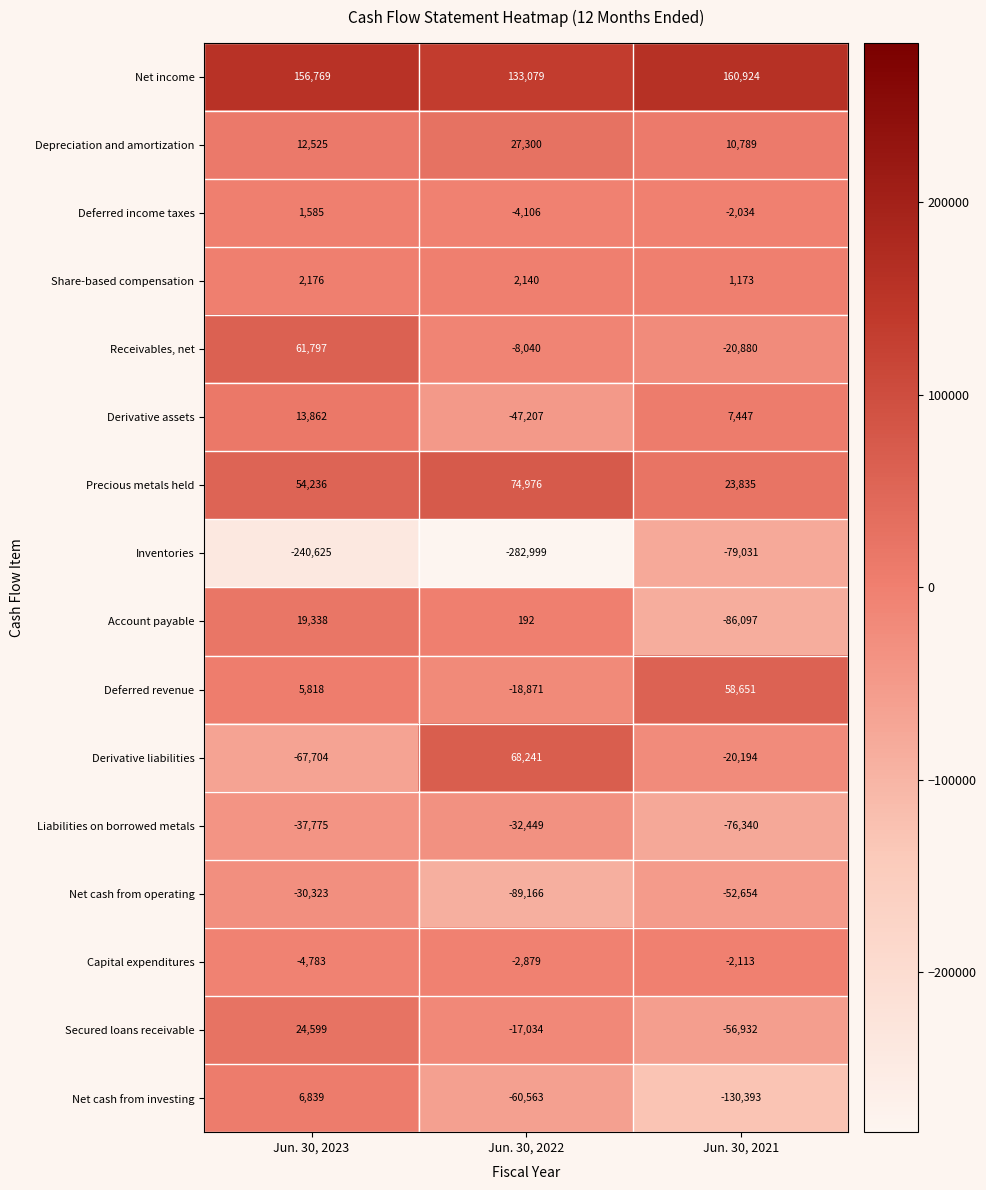

Is it true that Net cash from operating equals -30323 at Jun. 30, 2023?

True